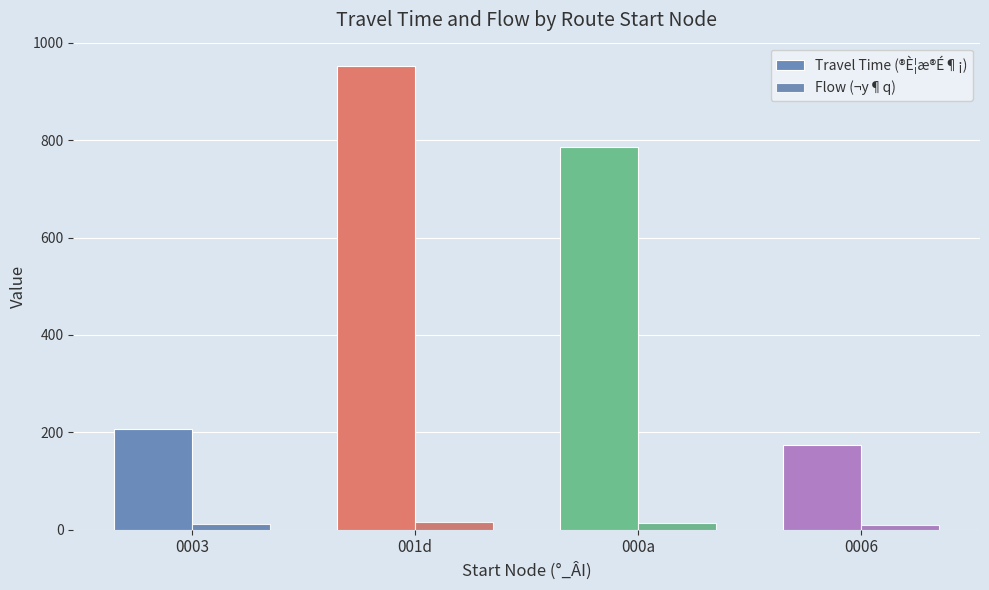

Which series has the widest spread of values?

Travel Time (®È¦æ®É¶¡)